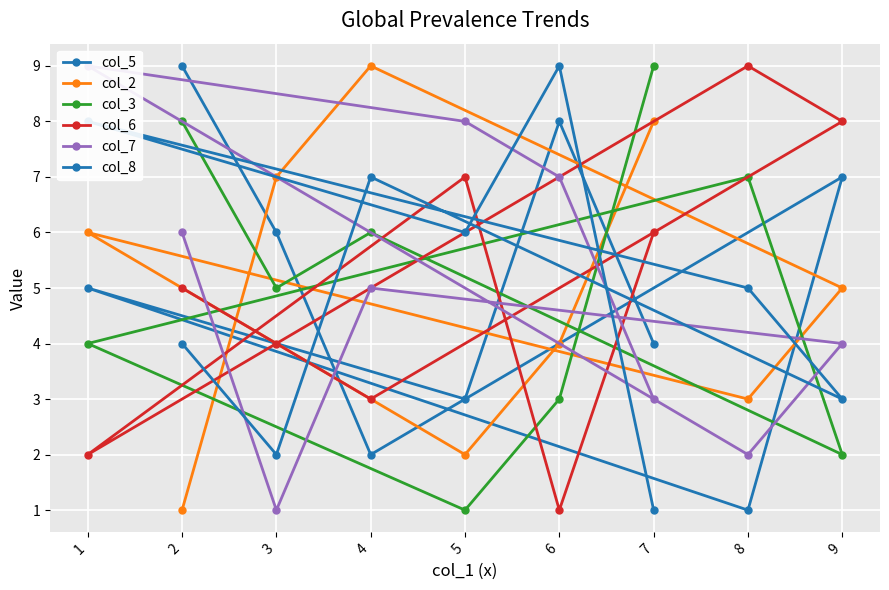

Which series has the largest range (max minus min)?

col_5